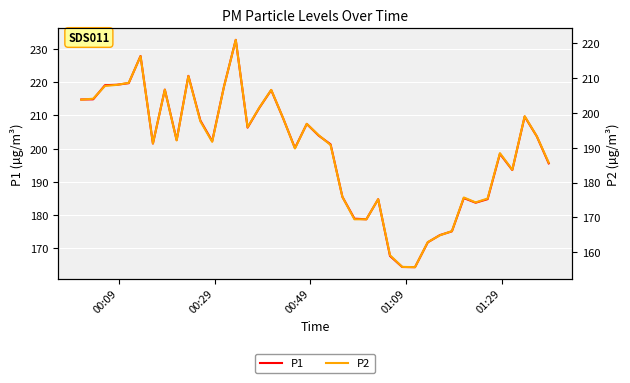

True or false: P1 and P2 cross at least once.

False